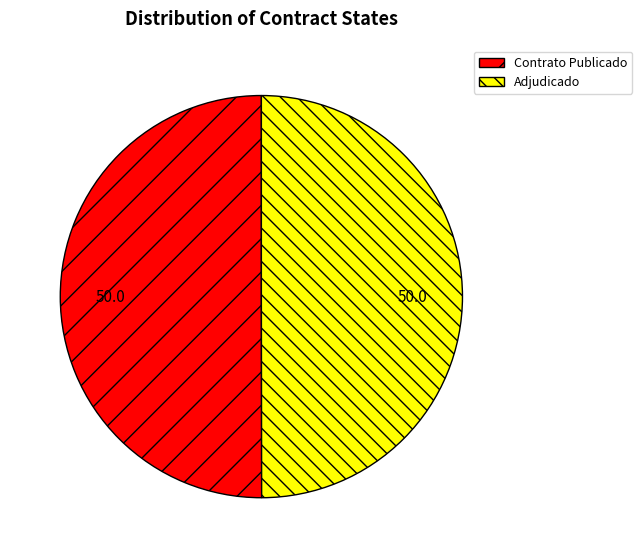

True or false: Contrato Publicado accounts for 40% of the total.

False